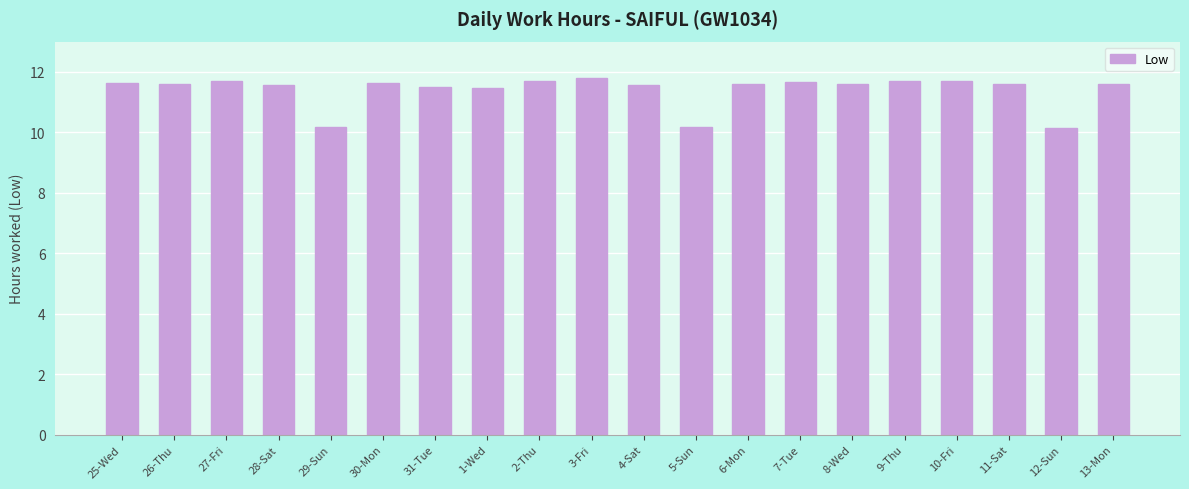

What is the greatest value displayed?

11.8